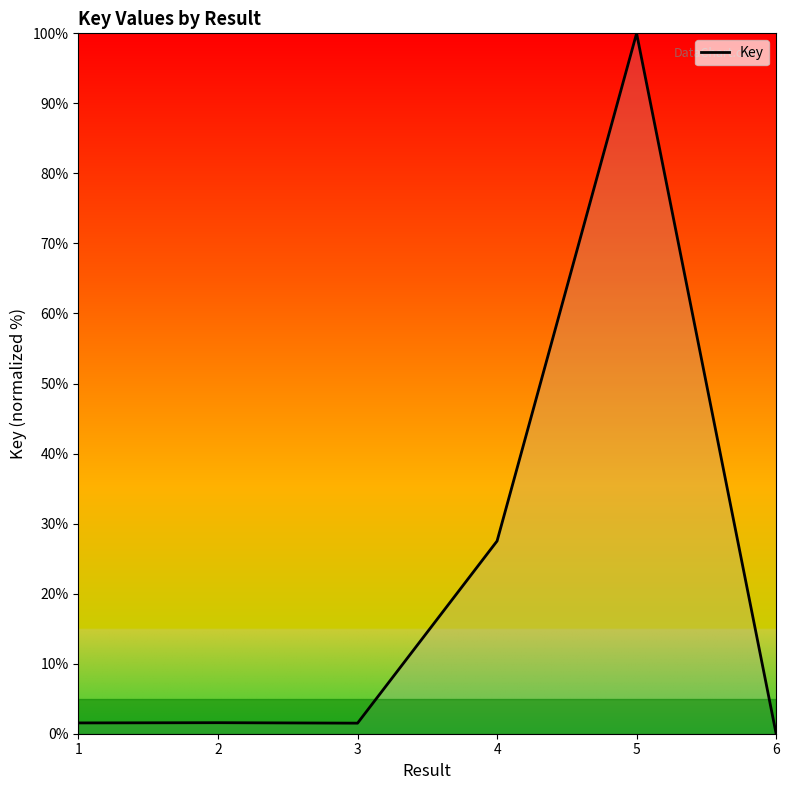

The chart shows a value of 50.4 at 6. True or false?

False